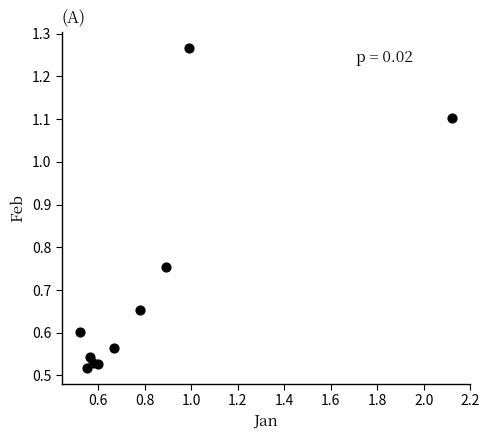

What is the range of X values (max minus min)?

1.6